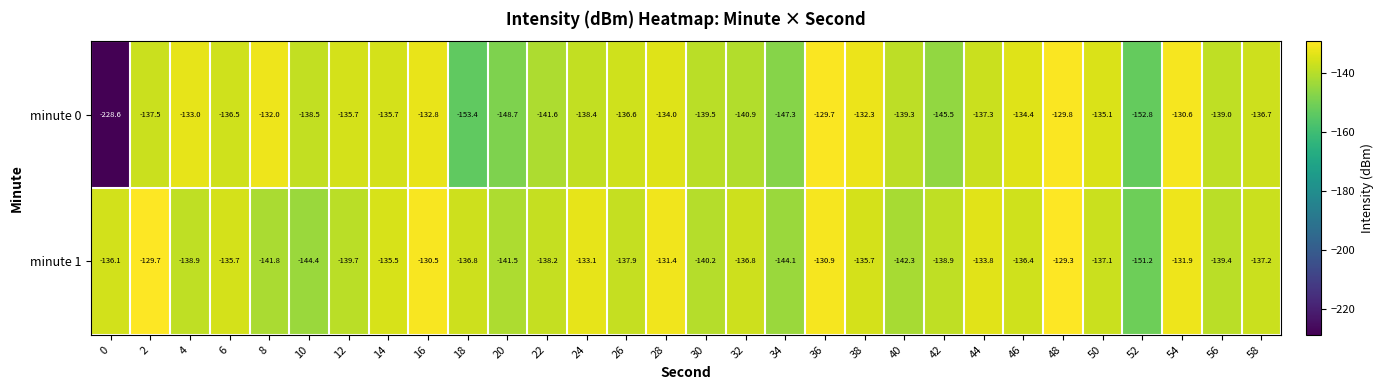

What value does the minute 1 series have at 14?

-135.5